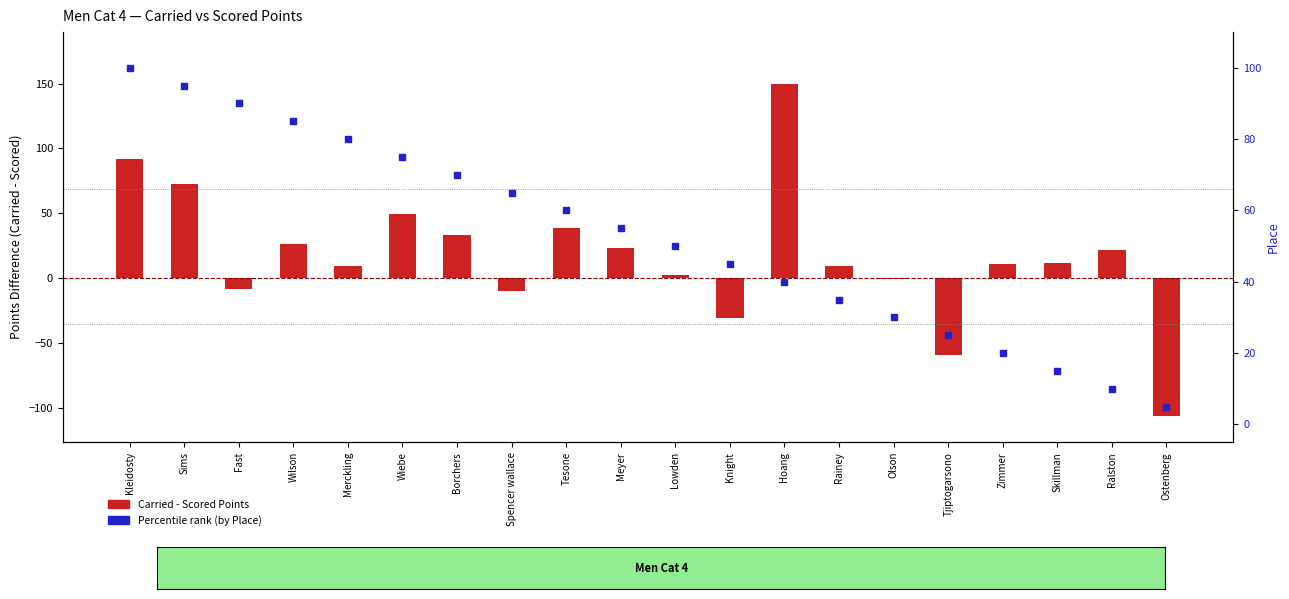

Which series has the largest Y range (max minus min)?

Carried - Scored Points